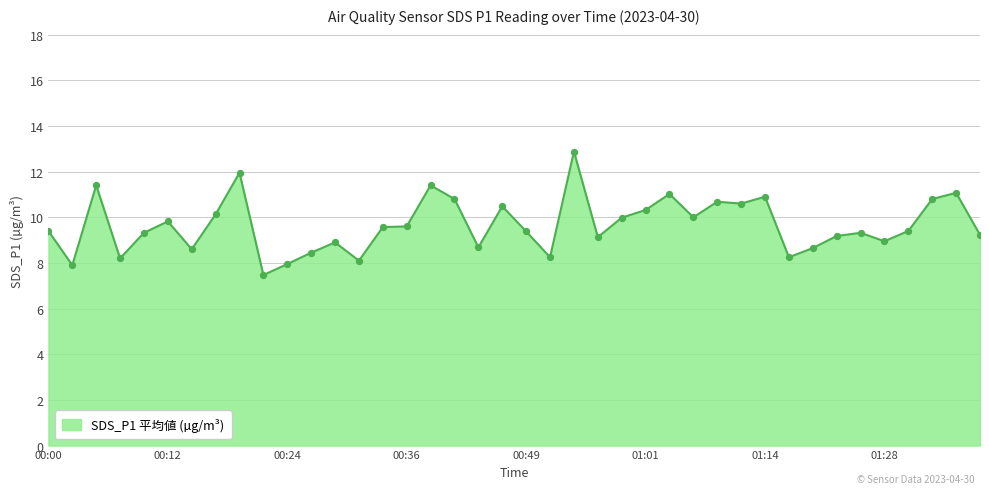

What is the maximum value shown in the chart?

12.9